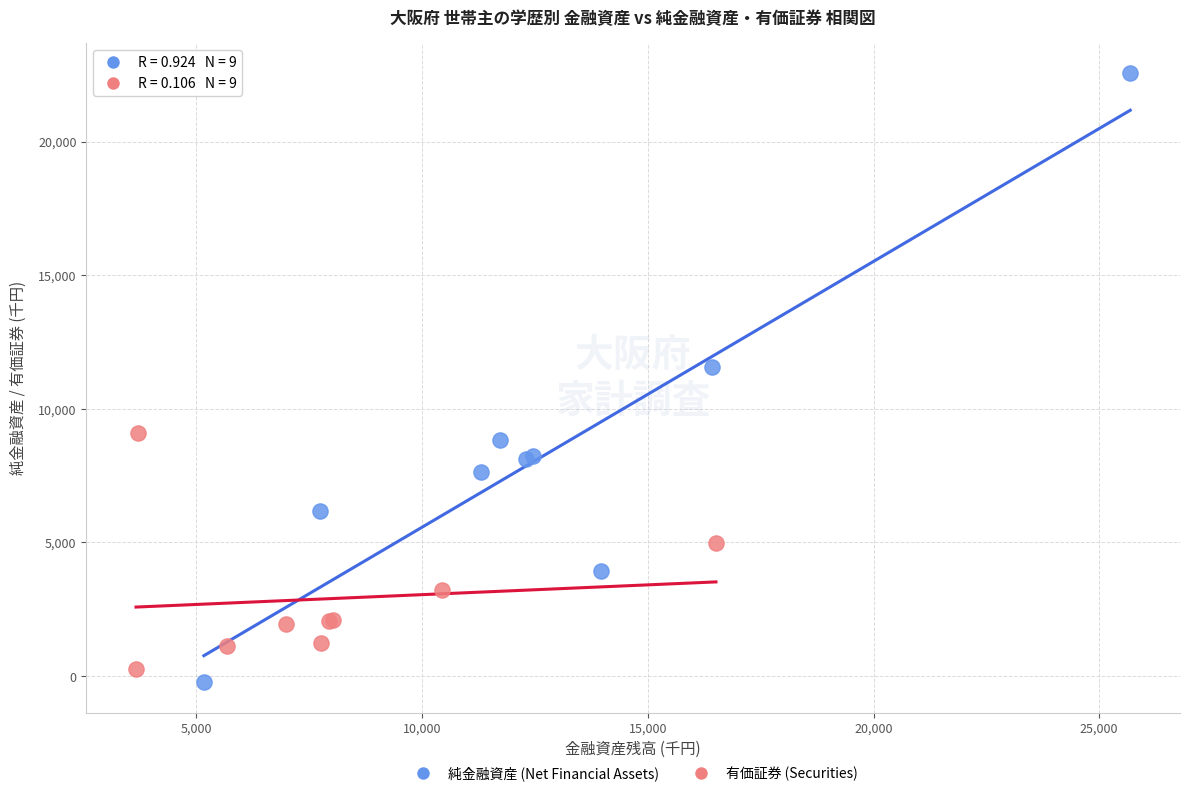

Which series contains the lowest Y value?

純金融資産 (Net Financial Assets)